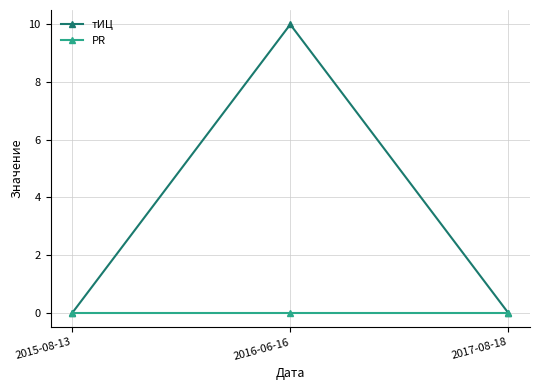

List the series in order of their peak value, highest first.

тИЦ, PR